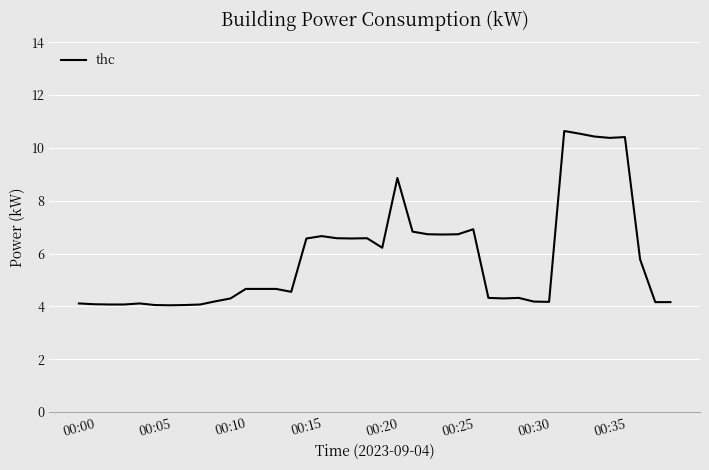

What is the maximum value shown in the chart?

10.6